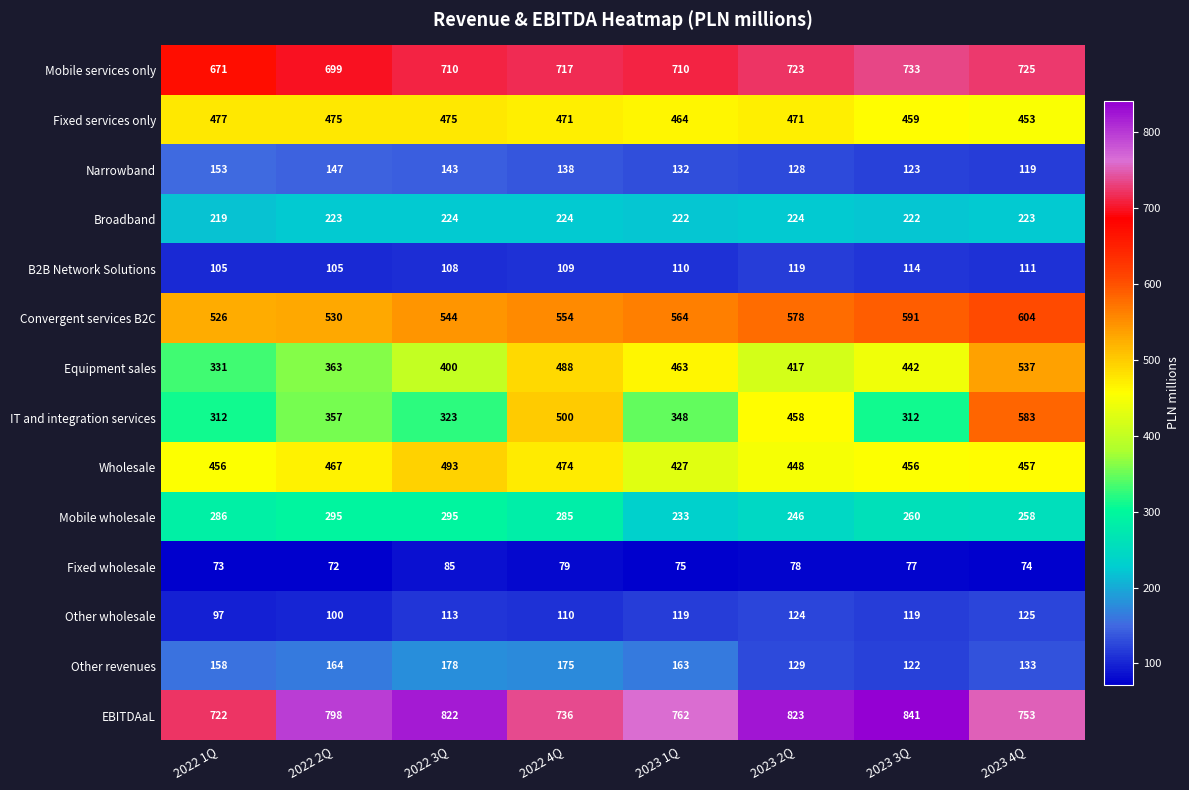

What is the approximate value of Broadband at 2022 1Q?

219